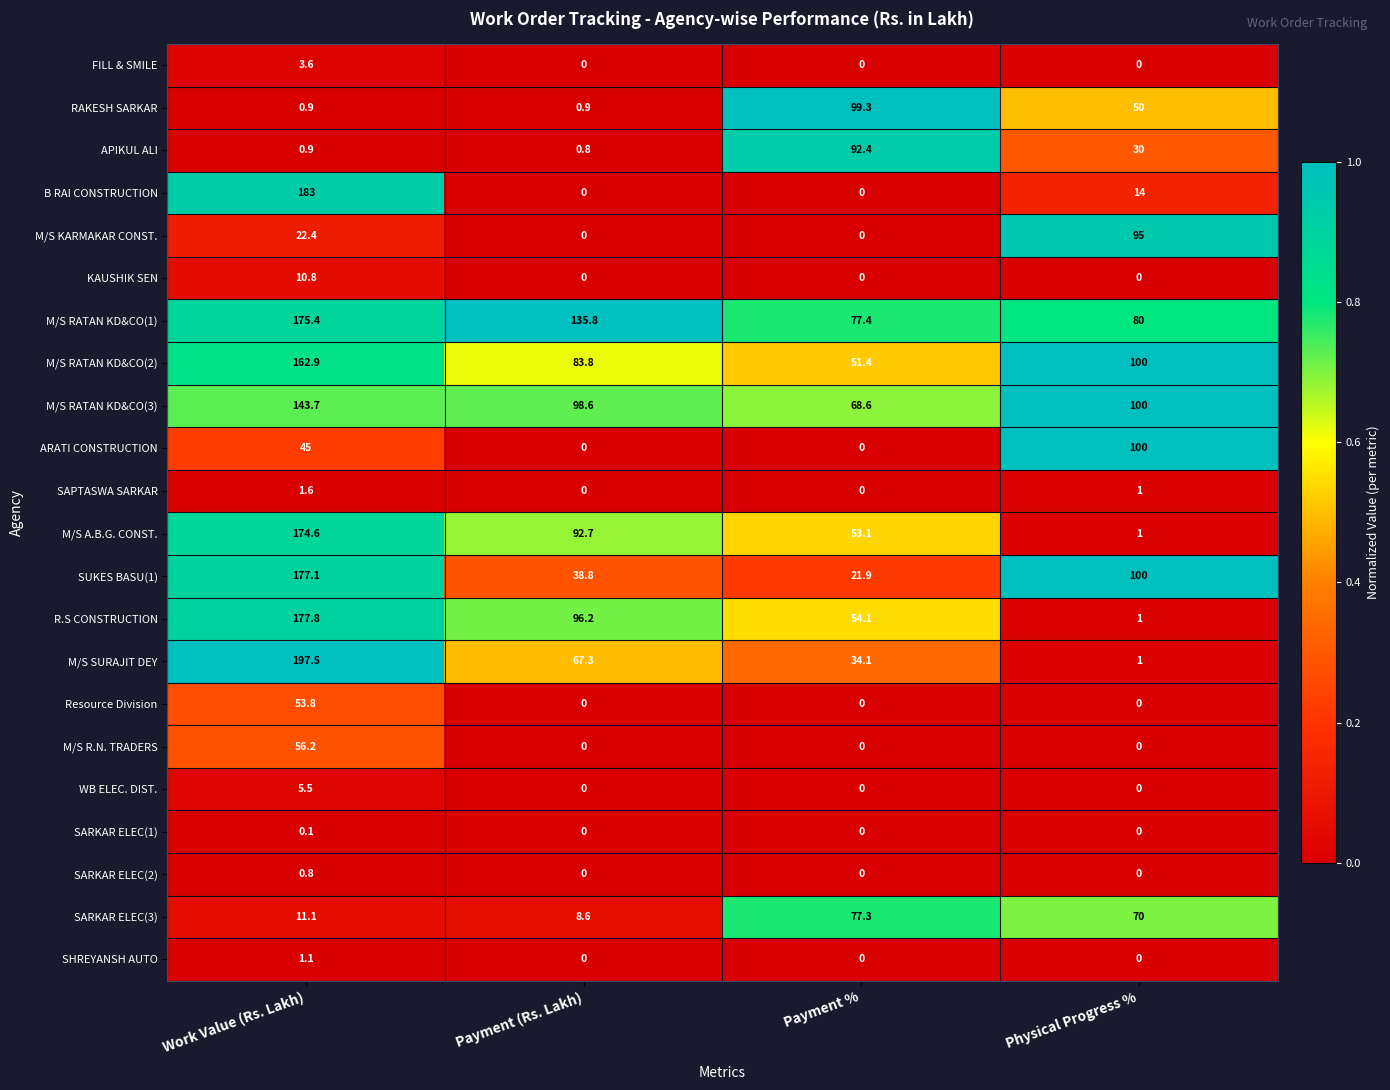

The value of SUKES BASU(1) at Work Value (Rs. Lakh) is 177.1. True or false?

True